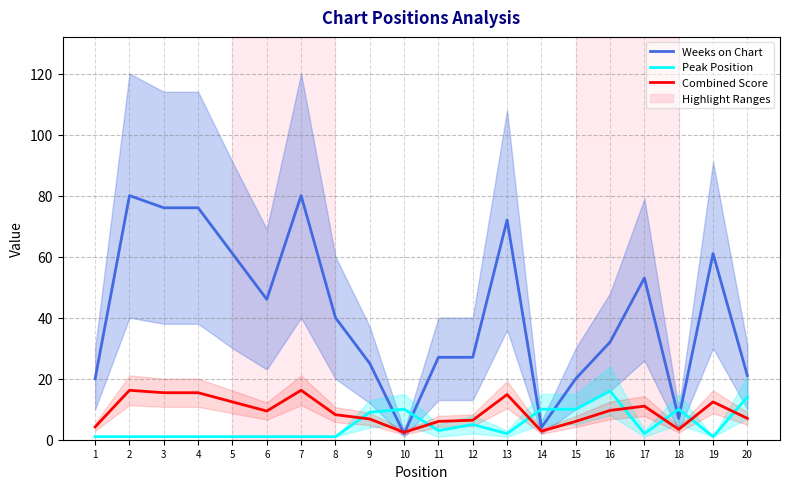

How many lines are shown in the chart?

3